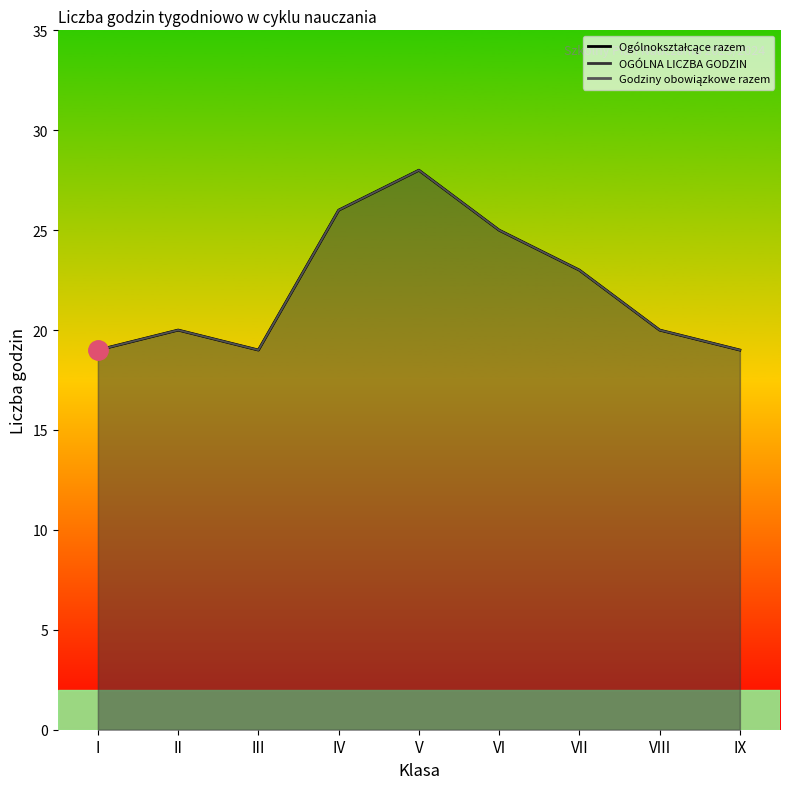

What is the total value across all series at I?

57